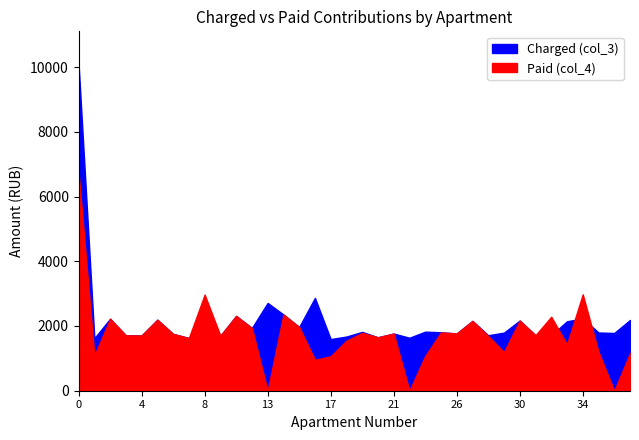

What is the value of the Paid (col_4) point at the 24th from the left?

1801.2